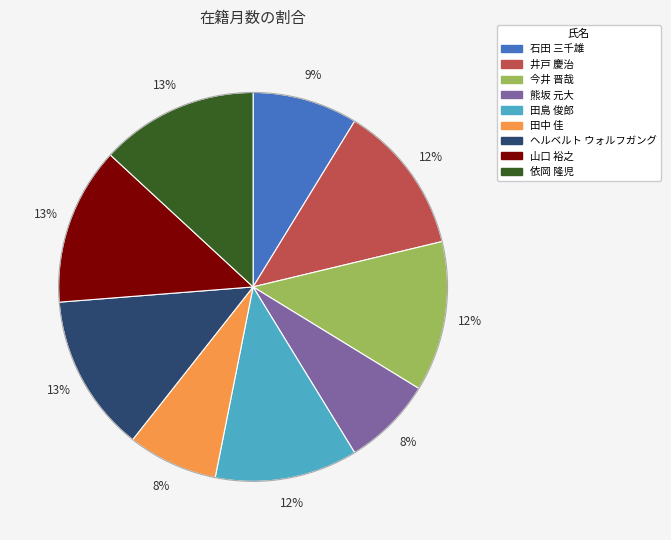

The 山口 裕之 slice represents 13% of the pie. True or false?

True